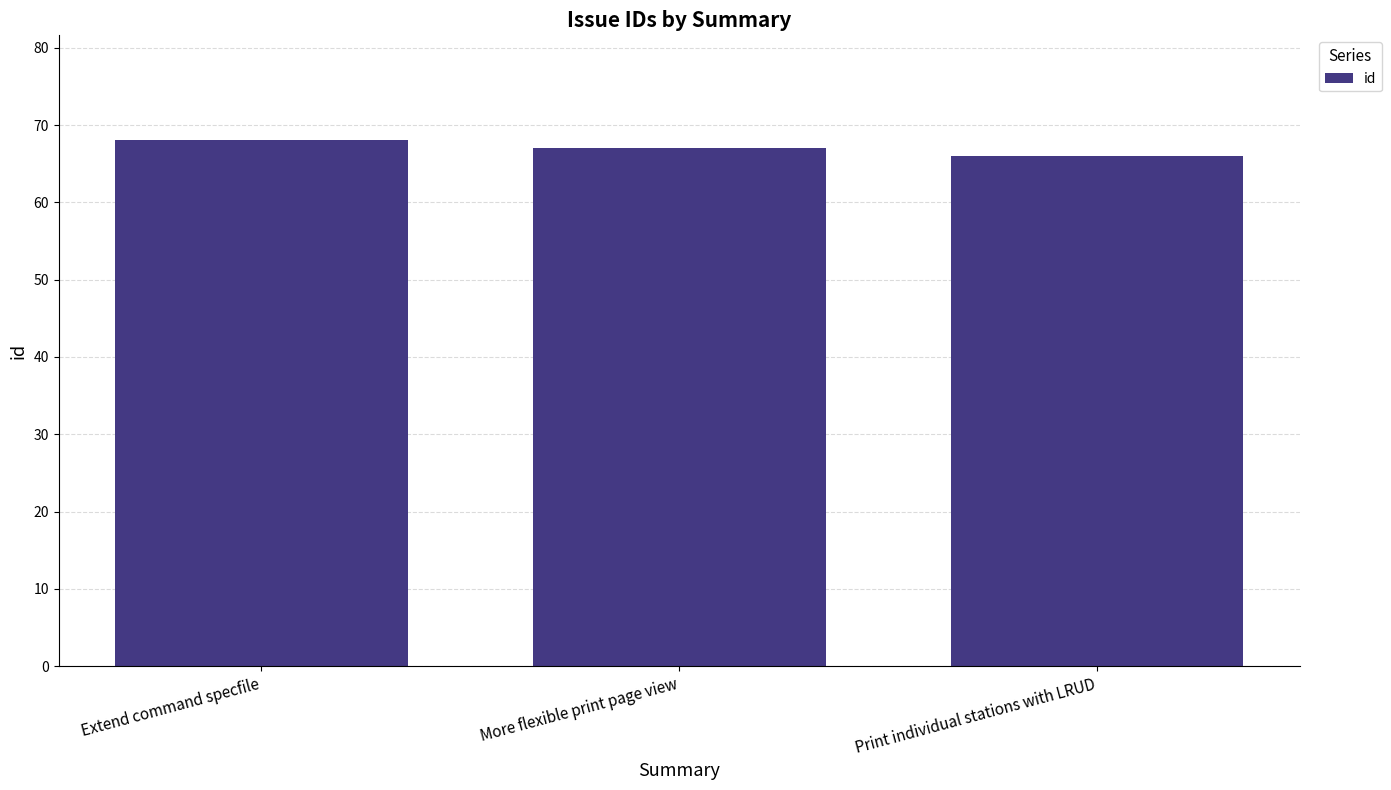

At which label does the data first exceed 67?

Extend command specfile